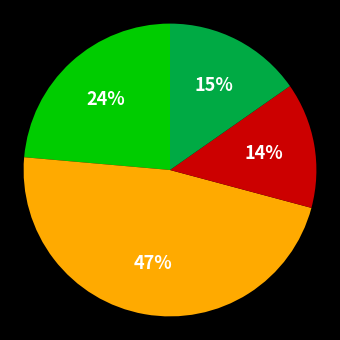

To the nearest percent, what is the average slice percentage?

25%